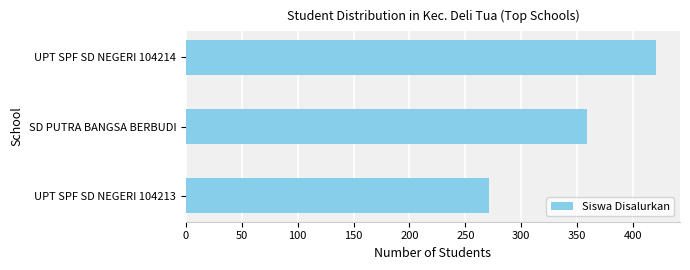

What is the approximate value at UPT SPF SD NEGERI 104213?

271